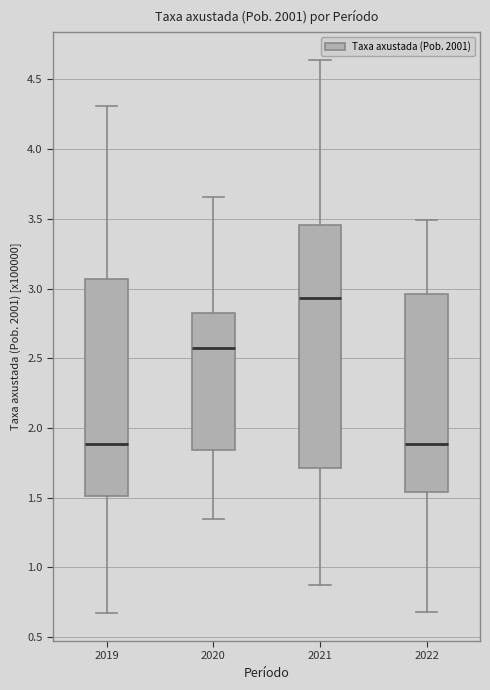

Where is the lower edge of the box at x = 2020 on the y-axis? The values are not printed on the chart, so give them approximately, as read against the axis.

1.85